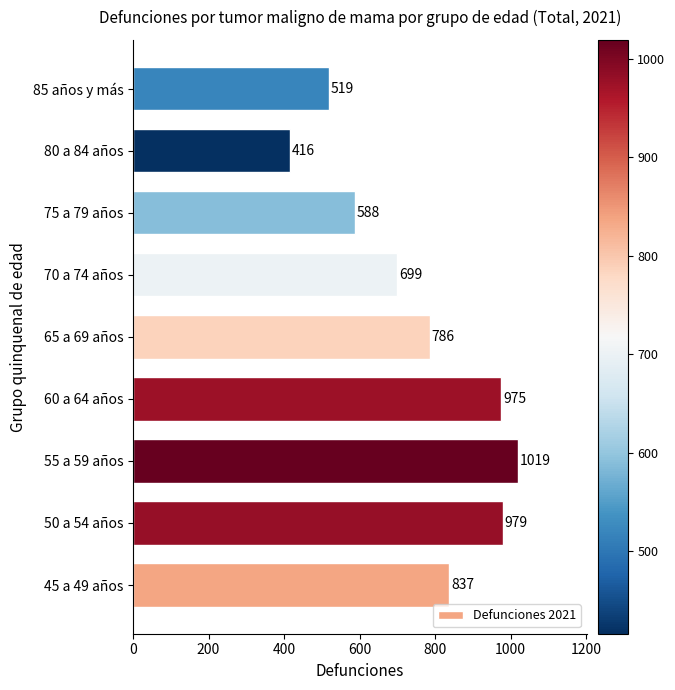

List the labels in order of value, largest first.

55 a 59 años, 50 a 54 años, 60 a 64 años, 45 a 49 años, 65 a 69 años, 70 a 74 años, 75 a 79 años, 85 años y más, 80 a 84 años